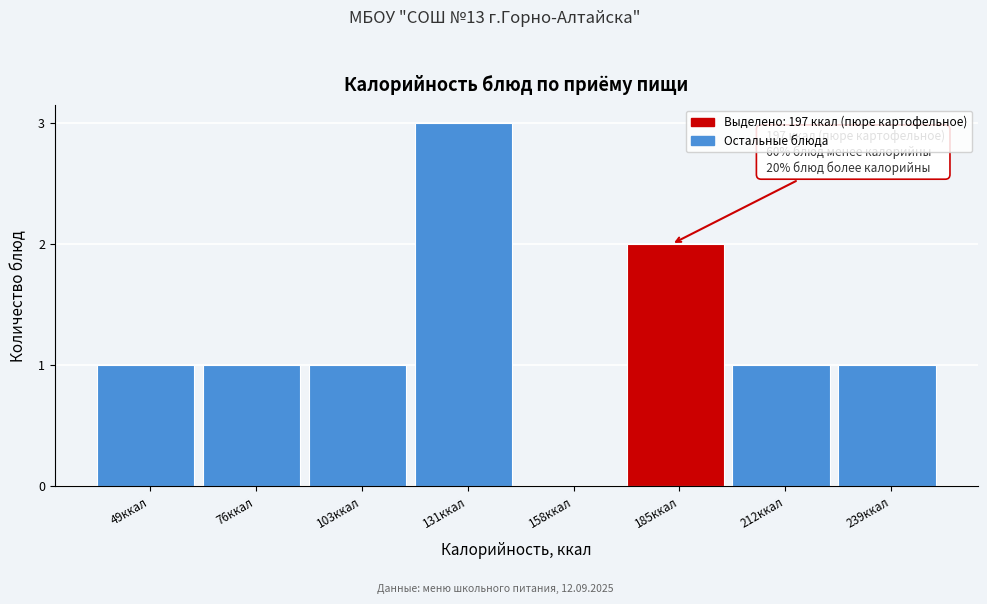

Reading left to right, list all the values displayed in this chart.

49ккал=1	76ккал=1	103ккал=1	131ккал=3	158ккал=0	185ккал=2	212ккал=1	239ккал=1